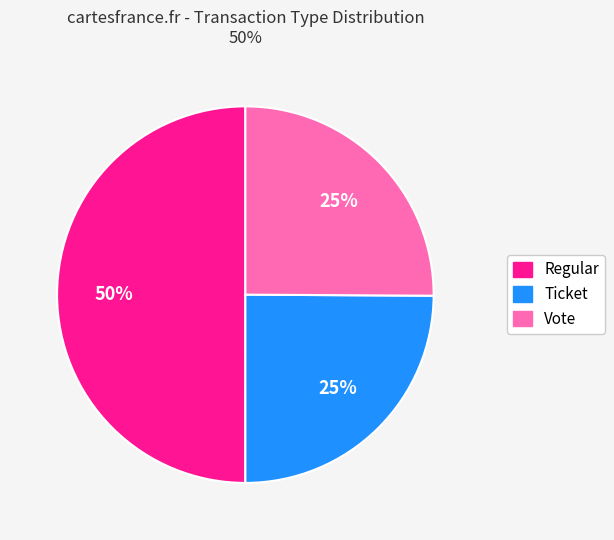

True or false: Vote accounts for 64% of the total.

False